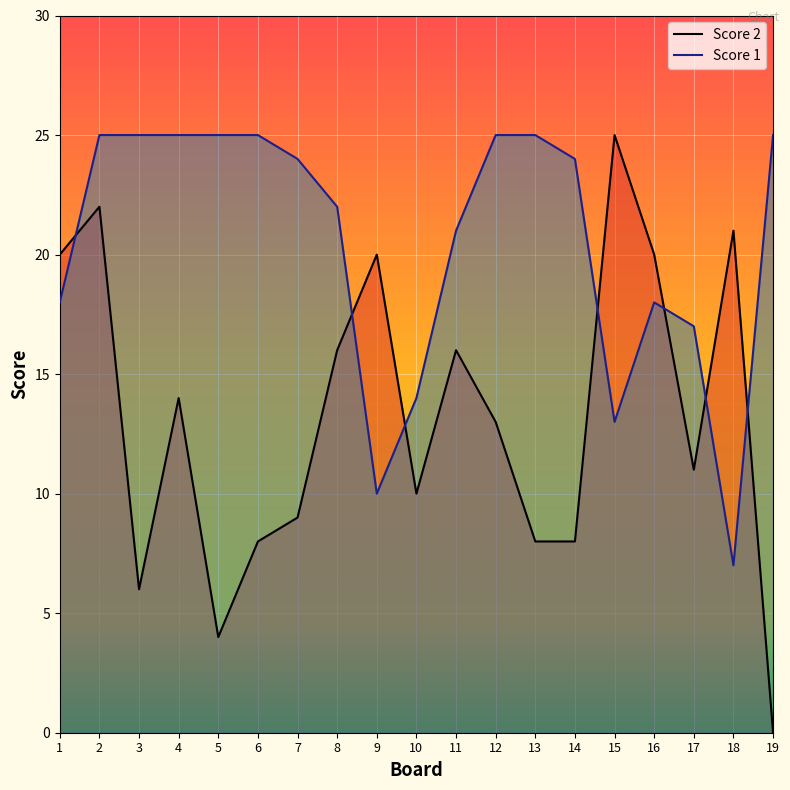

At how many categories does at least one series exceed 1?

19